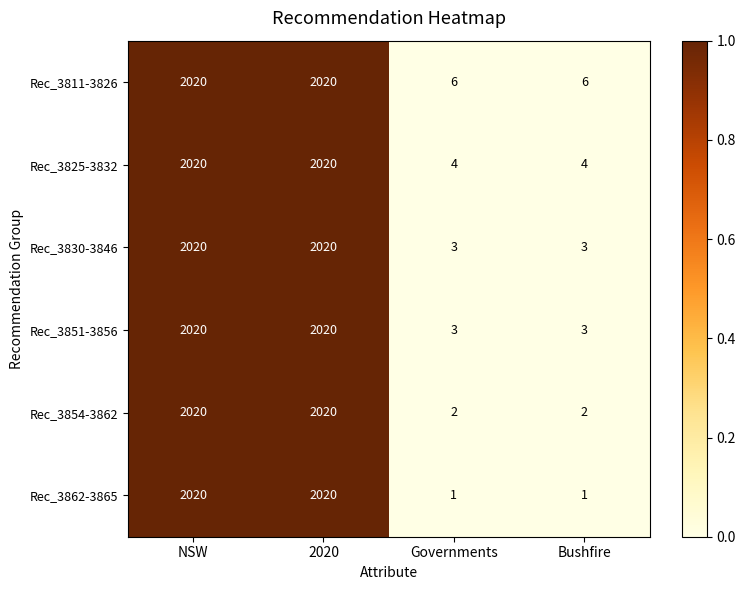

Reading left to right, extract all data points from this chart.

Rec_3811-3826: NSW=2020	2020=2020	Governments=6	Bushfire=6
Rec_3825-3832: NSW=2020	2020=2020	Governments=4	Bushfire=4
Rec_3830-3846: NSW=2020	2020=2020	Governments=3	Bushfire=3
Rec_3851-3856: NSW=2020	2020=2020	Governments=3	Bushfire=3
Rec_3854-3862: NSW=2020	2020=2020	Governments=2	Bushfire=2
Rec_3862-3865: NSW=2020	2020=2020	Governments=1	Bushfire=1